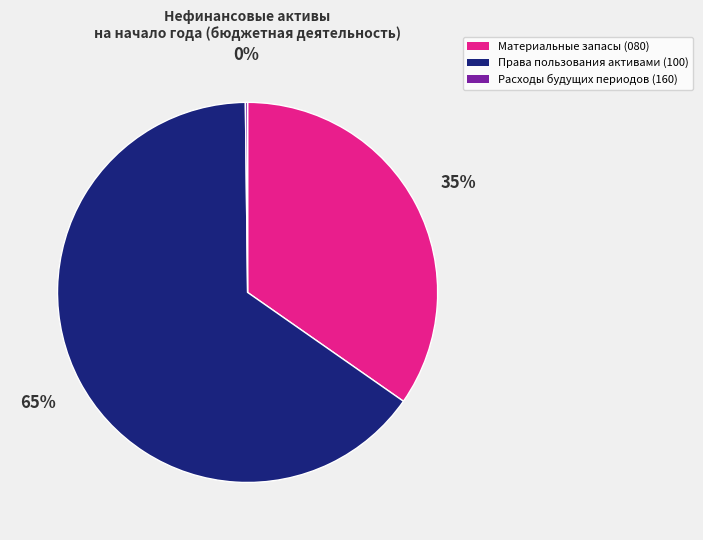

To the nearest percent, what is the average slice percentage?

33%